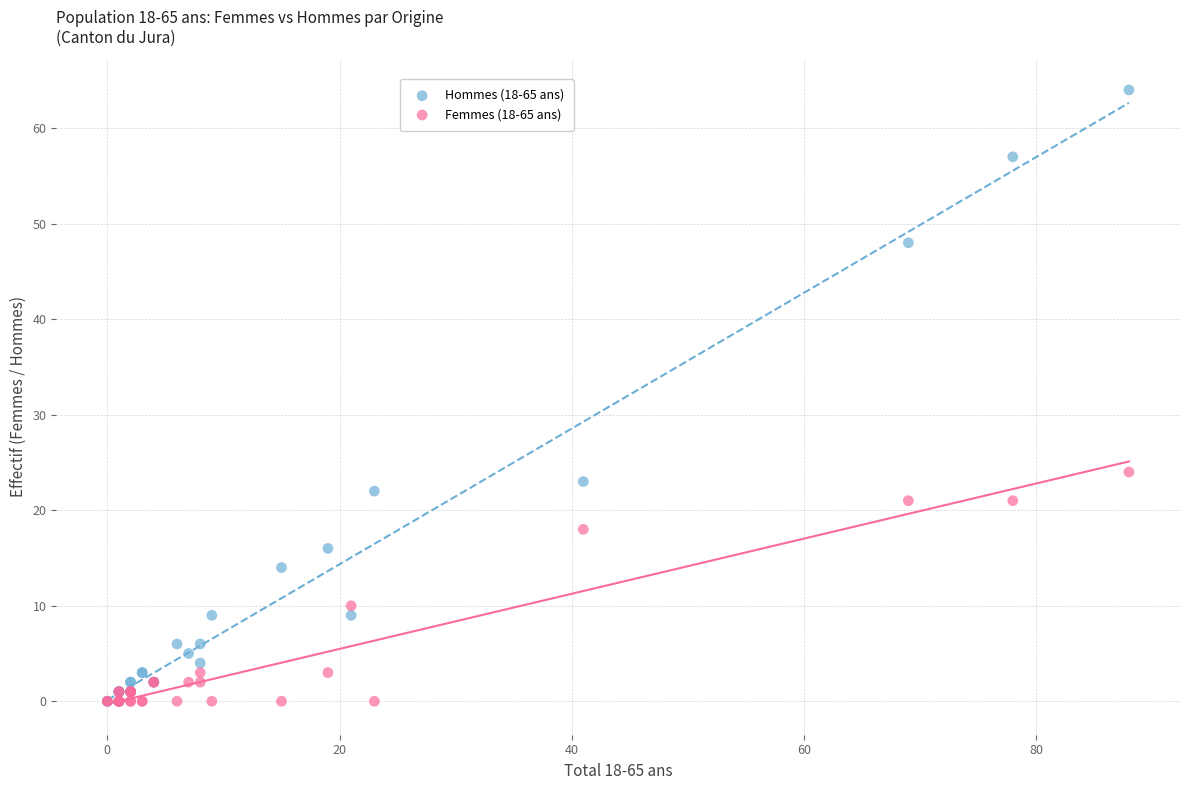

Across all series, what Y value is closest to 32?

24